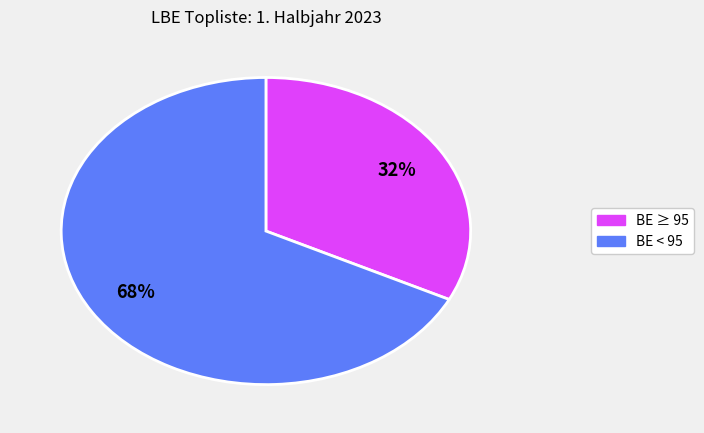

Does any single category account for the majority?

Yes